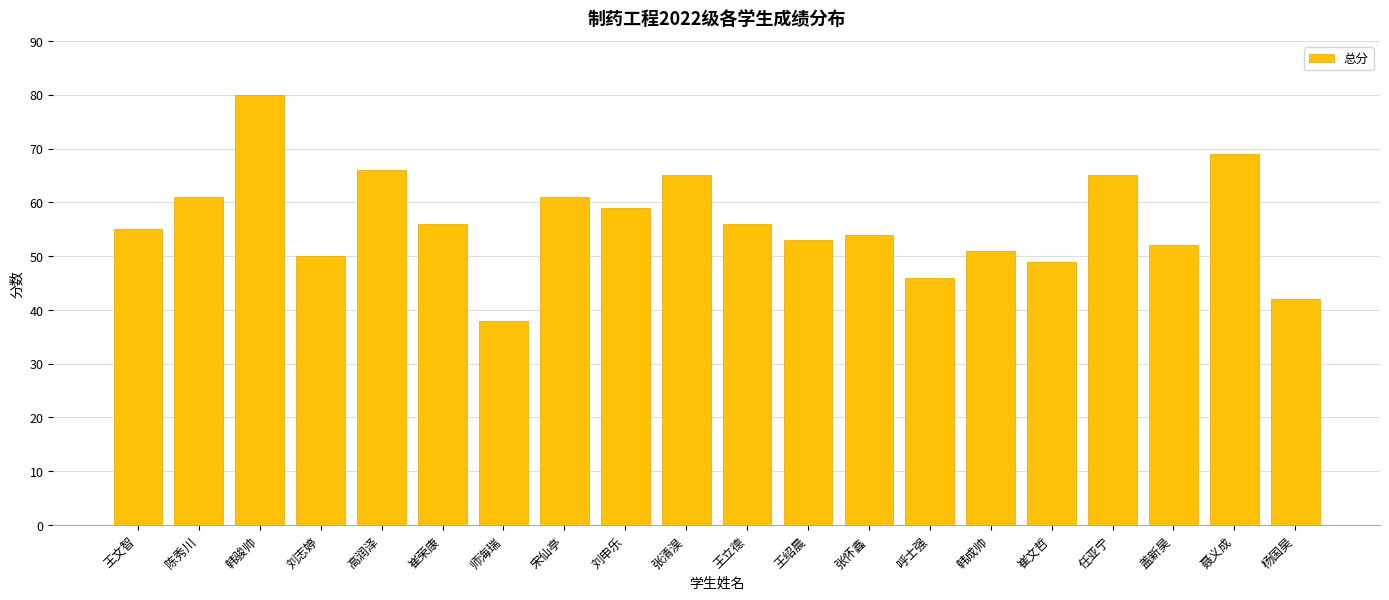

Read the value at 高润泽, to the nearest 10.

70